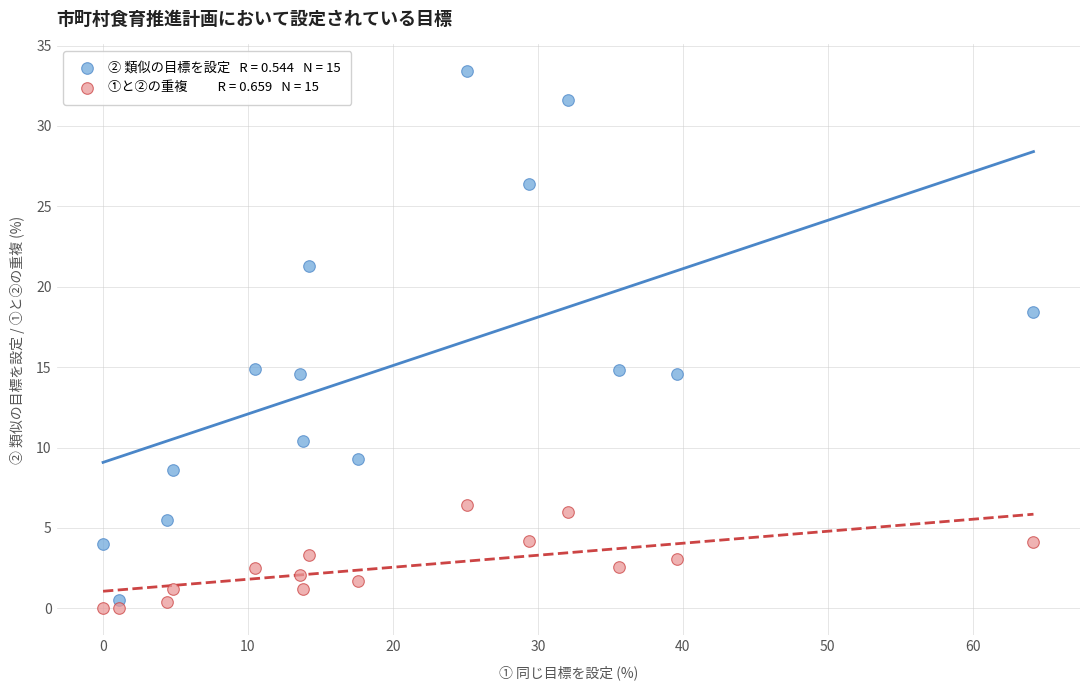

Across all data points, what is the range of Y values (max minus min)?

33.4